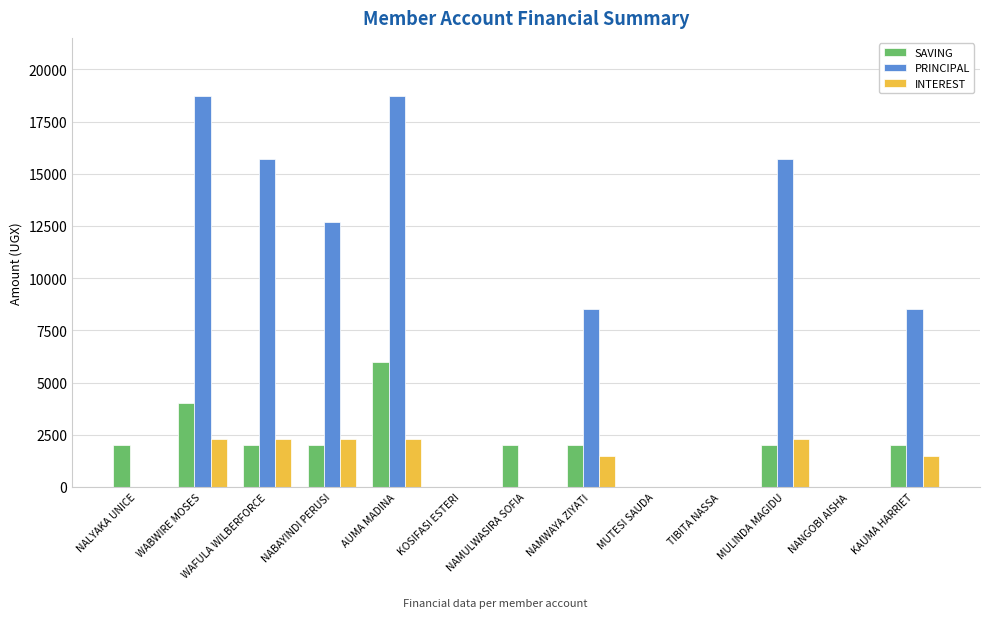

The value of INTEREST at NALYAKA UNICE is 0. True or false?

True